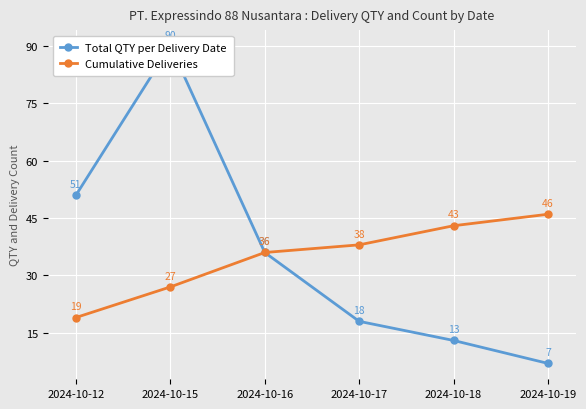

What is the difference between the maximum and minimum values in the Cumulative Deliveries series?

27